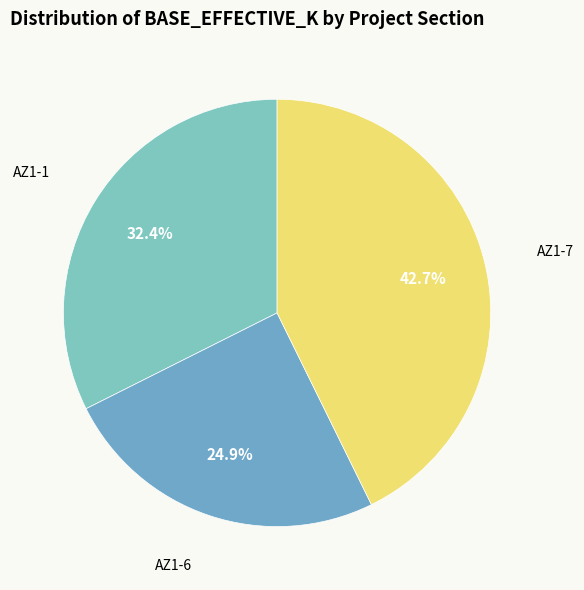

Is it true that AZ1-6 is 10% of the pie?

False